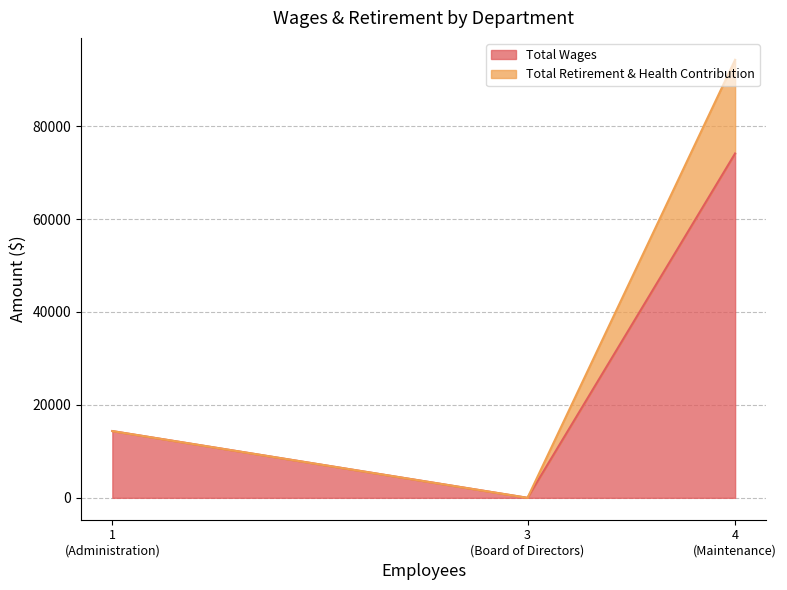

Which series changed the most between Maintenance and Board of Directors?

Total Wages